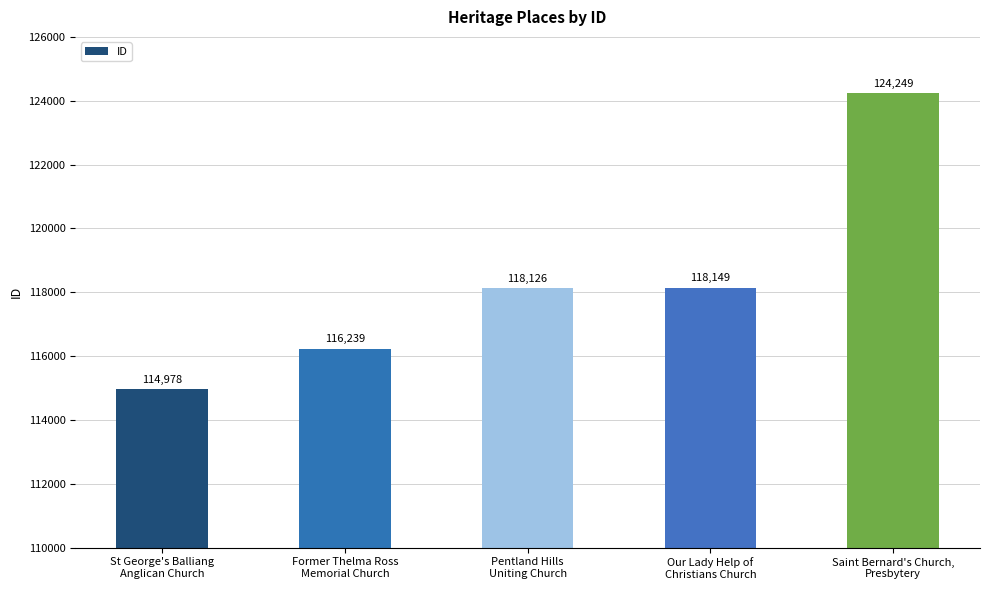

Rank the categories by value from highest to lowest.

Saint Bernard's Church,
Presbytery, Our Lady Help of
Christians Church, Pentland Hills
Uniting Church, Former Thelma Ross
Memorial Church, St George's Balliang
Anglican Church